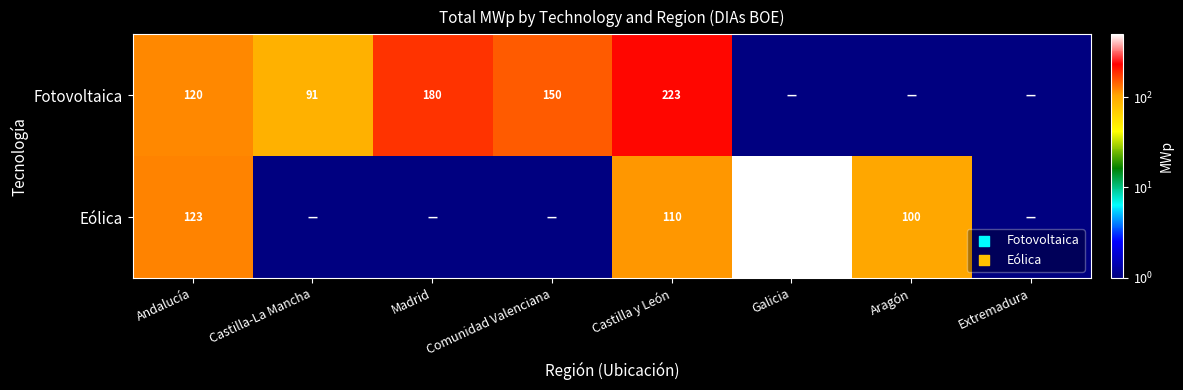

What is the sum of the Eólica values at Castilla y León and Galicia?

603.0